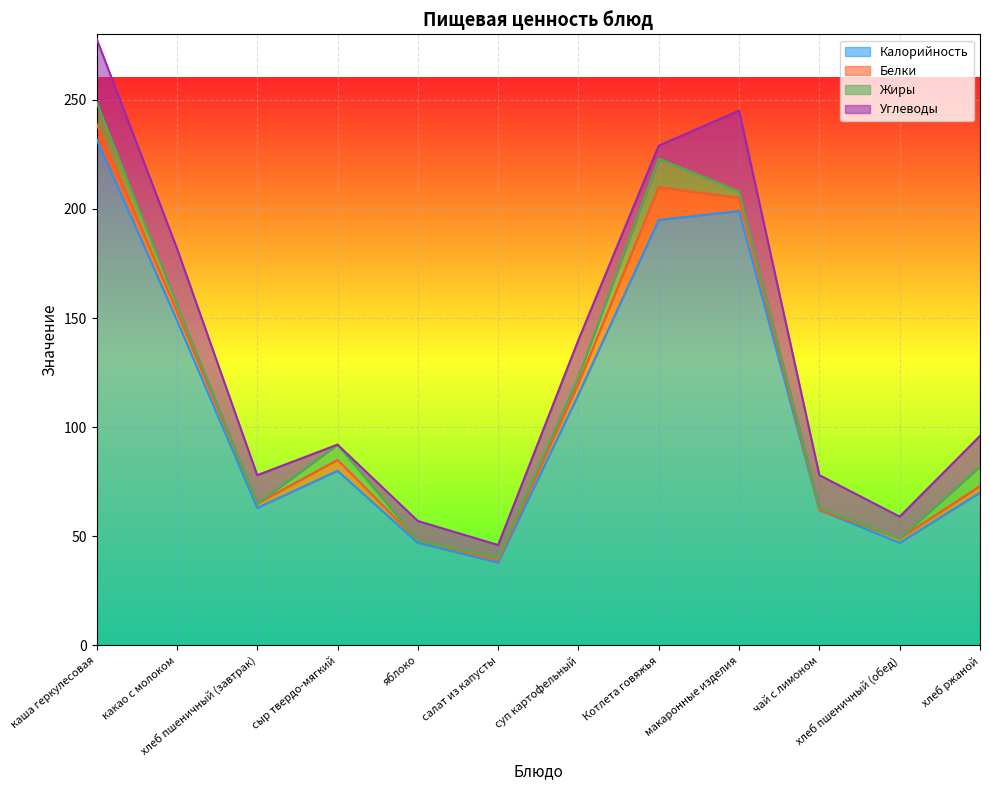

Where is the first local maximum for Калорийность?

сыр твердо-мягкий